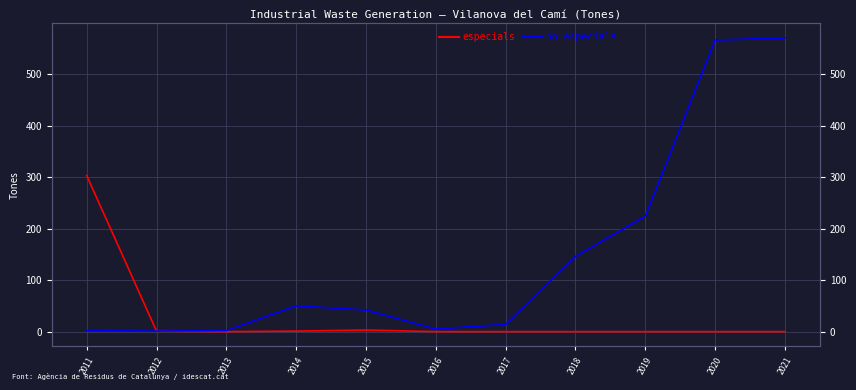

In no especials, how many points are higher than both neighbors (excluding endpoints)?

1